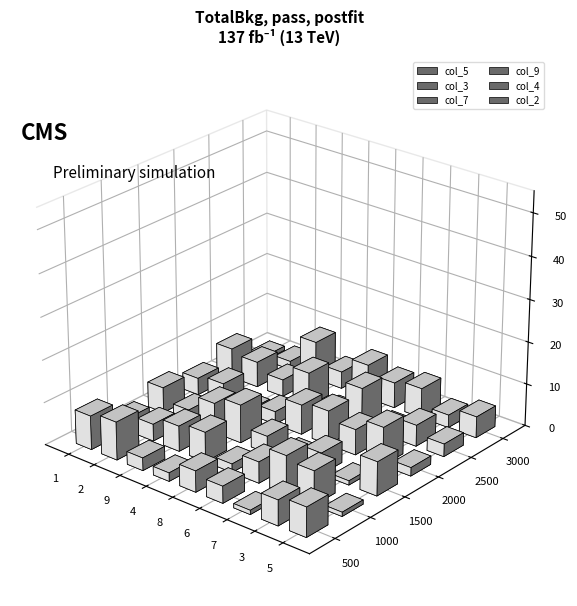

What is the difference between the maximum and second lowest values in the col_7 series?

7